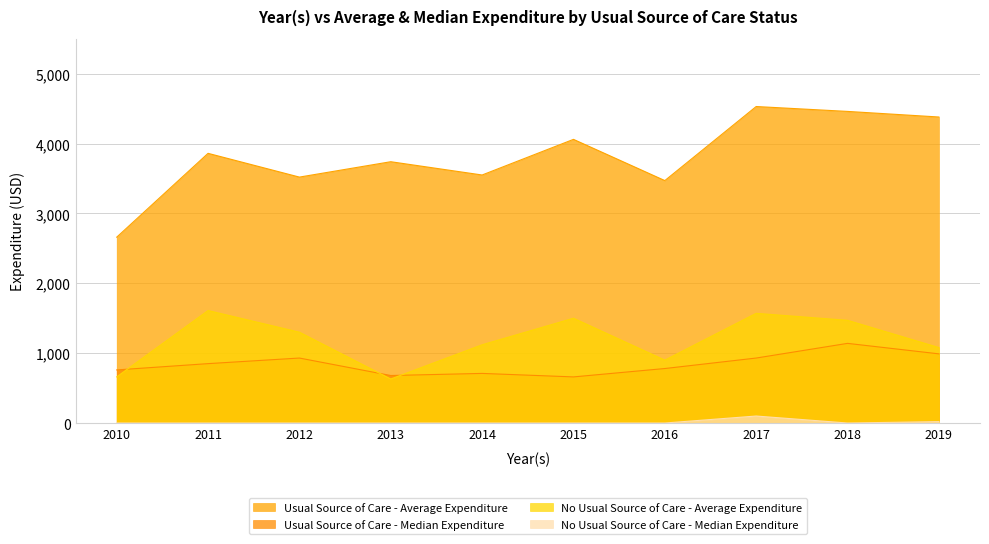

Reading left to right, list all the values displayed in this chart.

Usual Source of Care - Average Expenditure: 2010=2660	2011=3860	2012=3520	2013=3740	2014=3550	2015=4060	2016=3470	2017=4530	2018=4460	2019=4380
Usual Source of Care - Median Expenditure: 2010=760	2011=850	2012=930	2013=680	2014=710	2015=660	2016=780	2017=930	2018=1140	2019=990
No Usual Source of Care - Average Expenditure: 2010=660	2011=1610	2012=1300	2013=630	2014=1120	2015=1500	2016=900	2017=1570	2018=1470	2019=1080
No Usual Source of Care - Median Expenditure: 2010=0	2011=0	2012=0	2013=0	2014=0	2015=0	2016=0	2017=100	2018=0	2019=20